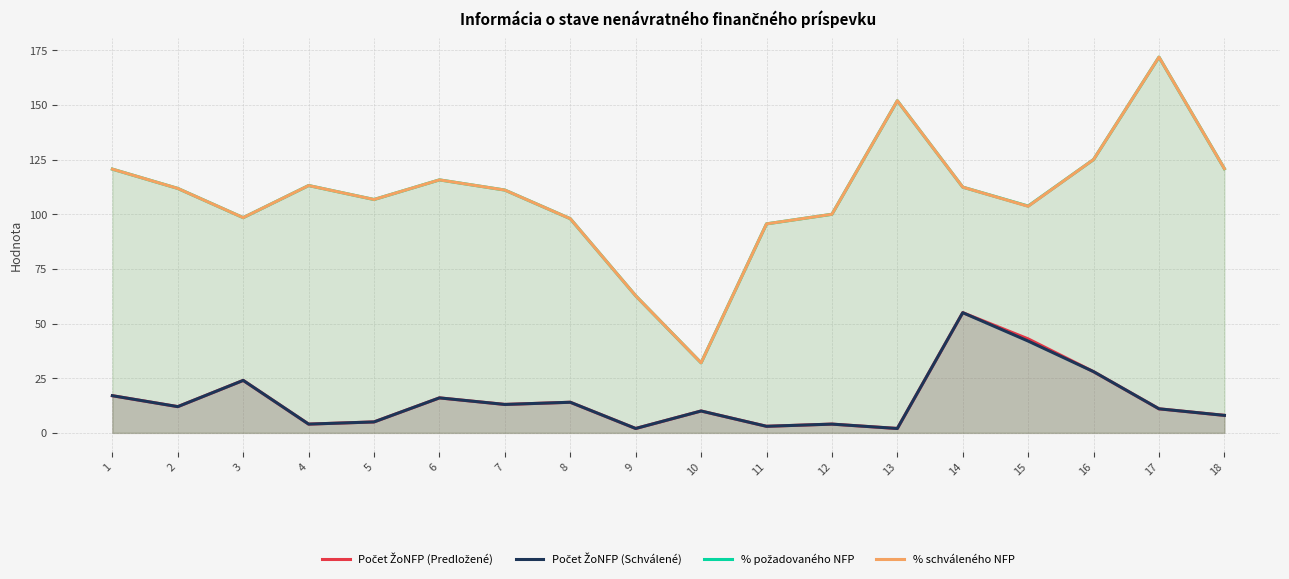

The value of % požadovaného NFP at 13 is 60.6. True or false?

False